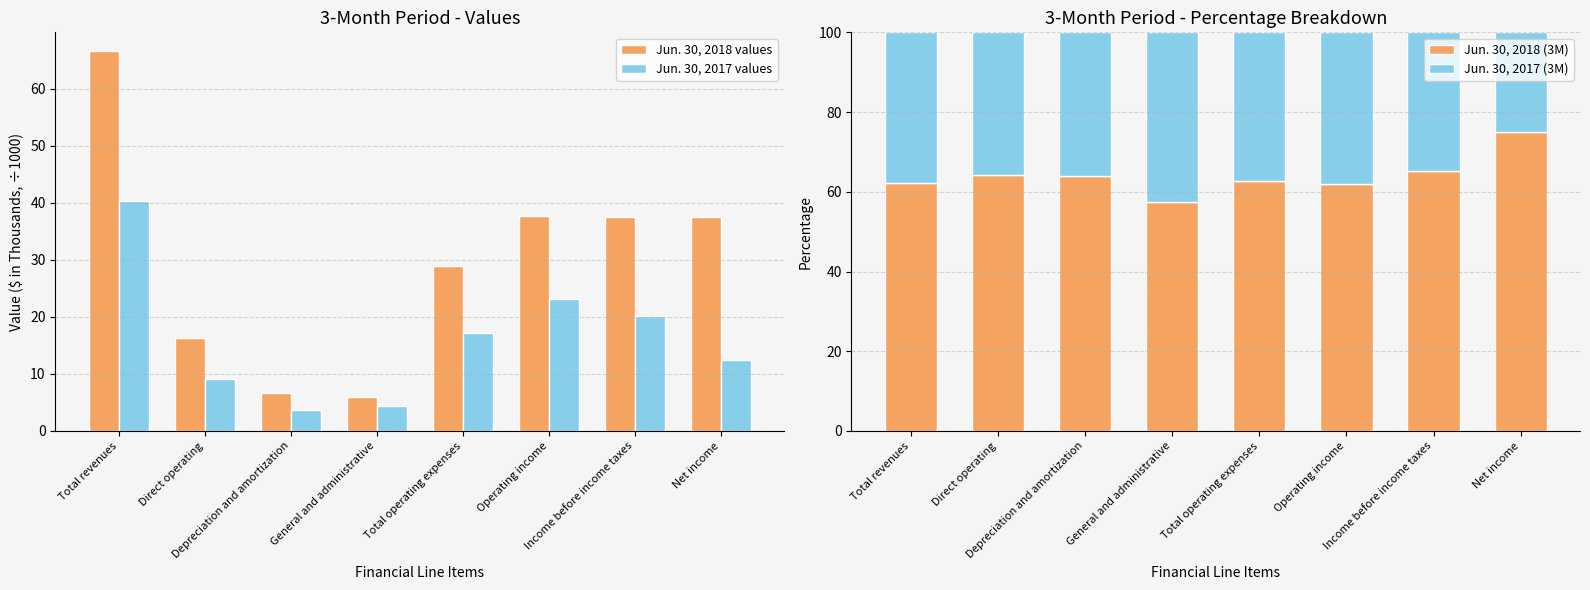

Reading left to right, what are all the values shown in this chart?

Jun. 30, 2018 values: 66.6	16.3	6.7	5.9	28.9	37.7	37.5	37.5
Jun. 30, 2017 values: 40.3	9.1	3.8	4.4	17.2	23.1	20.1	12.4
Jun. 30, 2018 (3M): 62.3	64.3	64.0	57.3	62.7	62.0	65.1	75.1
Jun. 30, 2017 (3M): 37.7	35.7	36.0	42.7	37.3	38.0	34.9	24.9